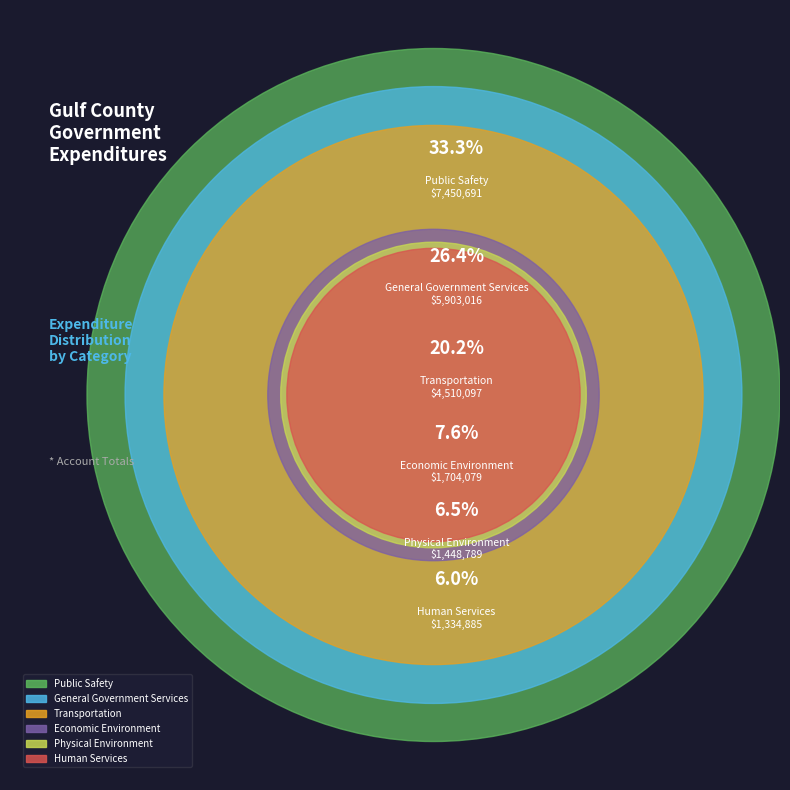

Which category has the smallest portion of the pie?

Human Services